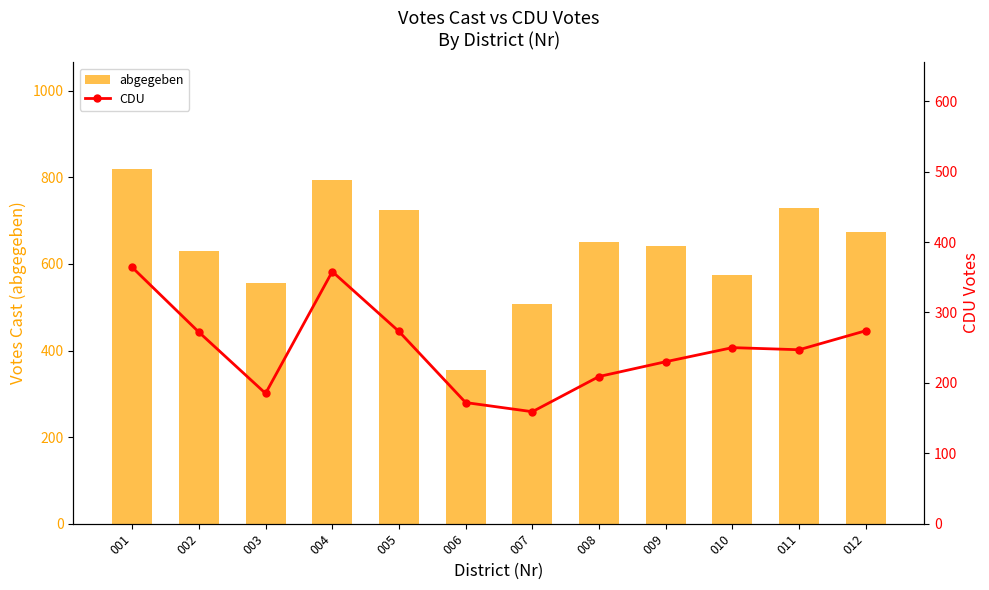

Is it true that CDU equals 426 at 011?

False